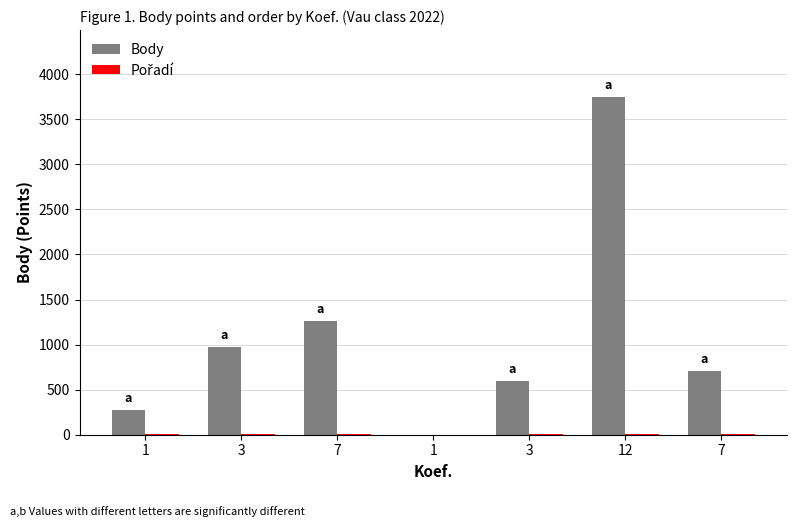

Which category has the lowest value across all series?

1